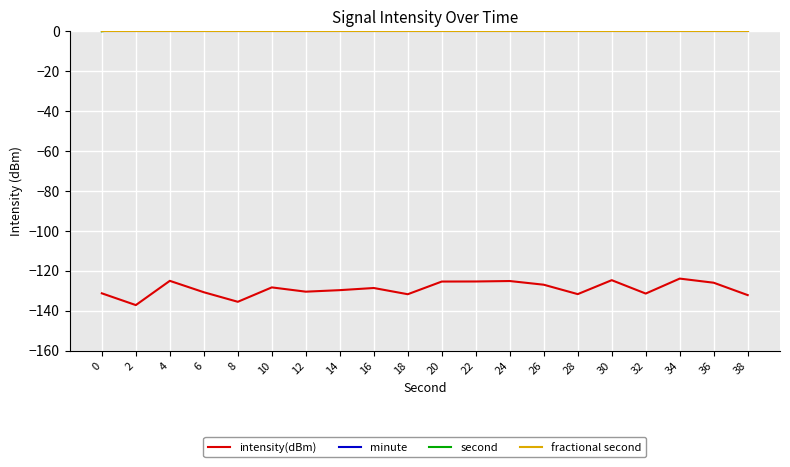

List the labels in order of intensity(dBm) value, largest first.

34, 30, 4, 24, 22, 20, 36, 26, 10, 16, 14, 12, 6, 0, 32, 28, 18, 38, 8, 2